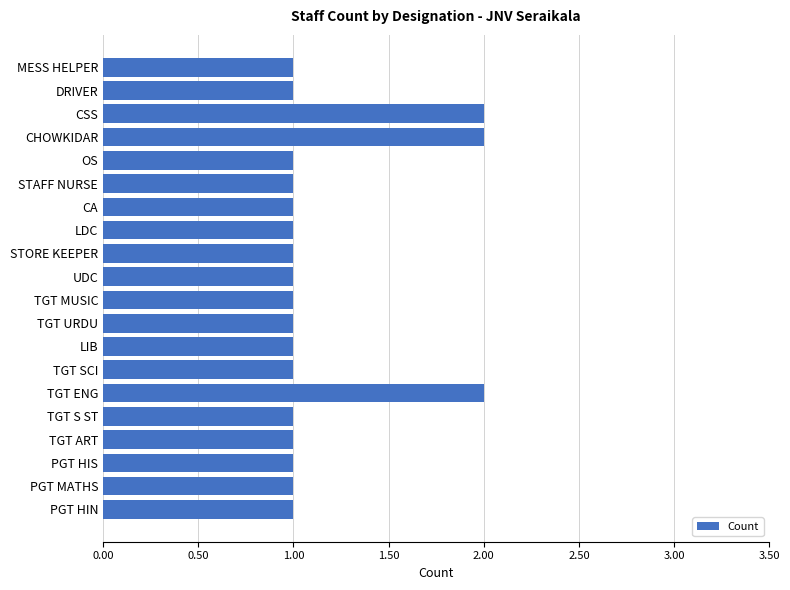

The chart shows a value of 3 at TGT ENG. True or false?

False